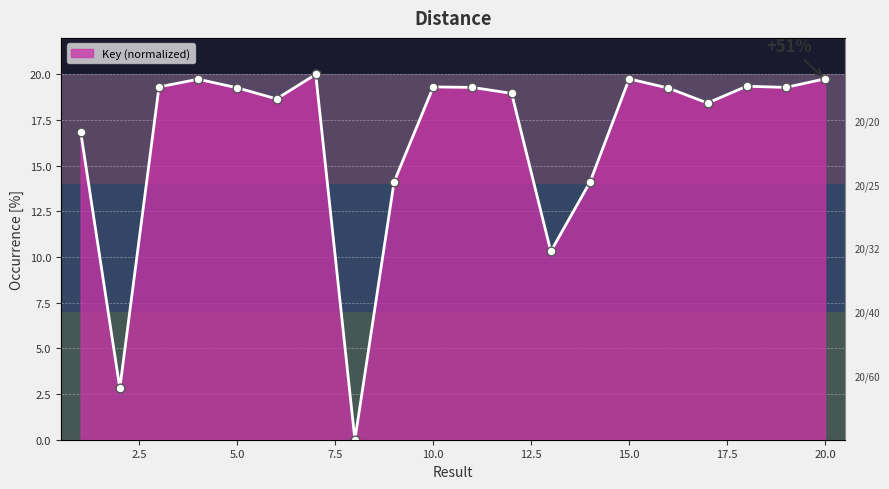

Which has a higher value, 7 or 12?

7